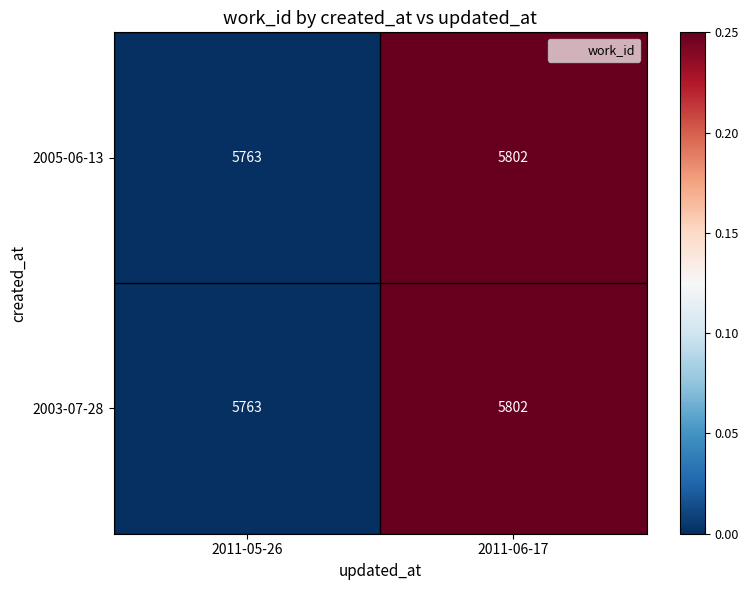

True or false: 2005-06-13 has a value of 5763 at 2011-05-26.

True